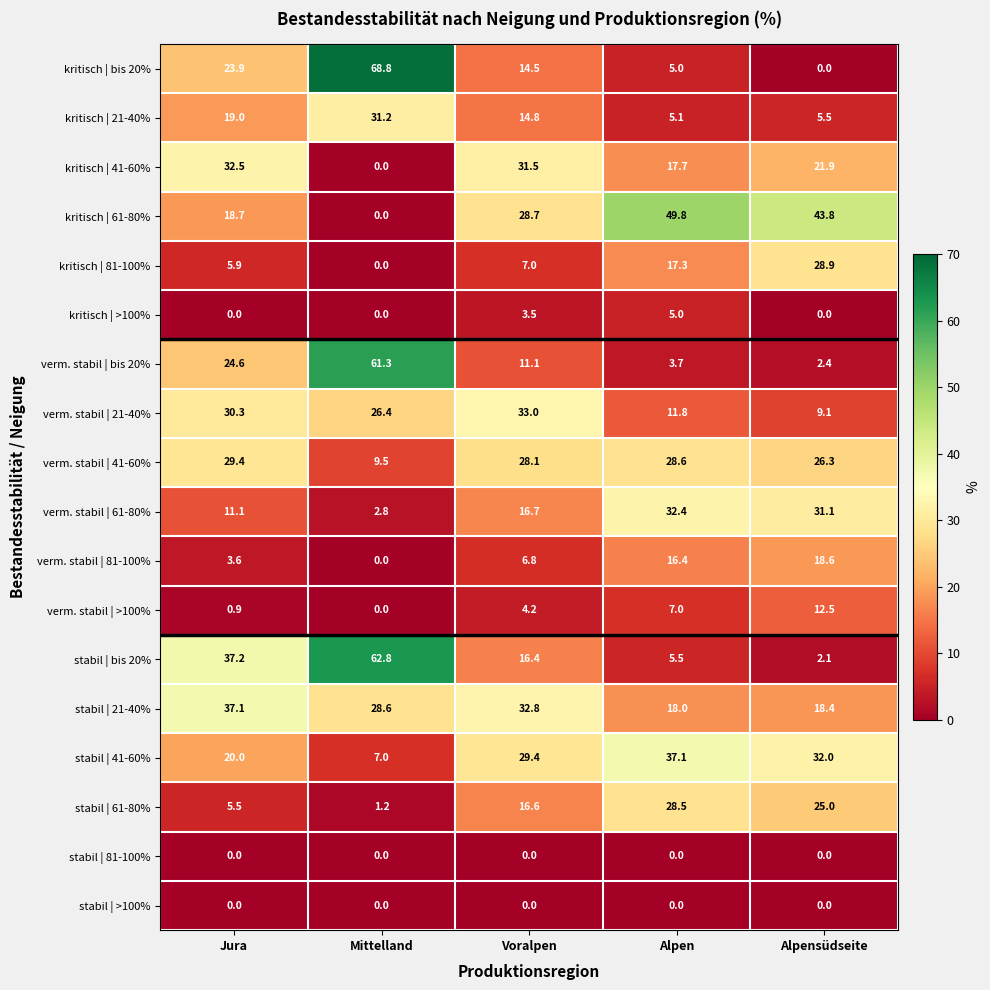

Which series has the largest total across all categories?

kritisch | 61-80%